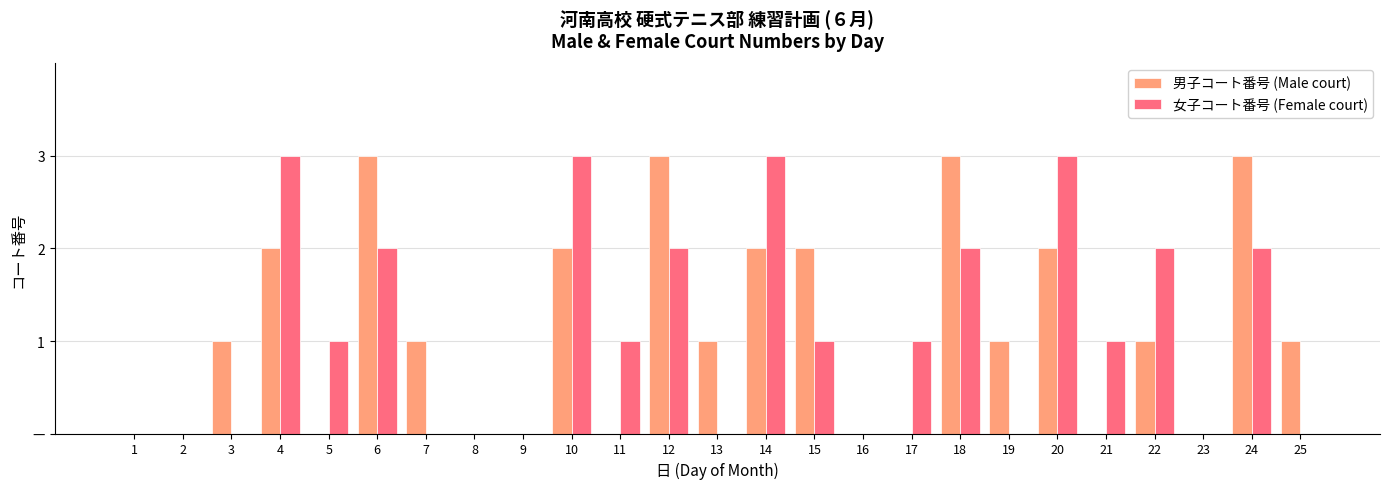

Are the bars grouped side by side (vs. stacked)?

Yes